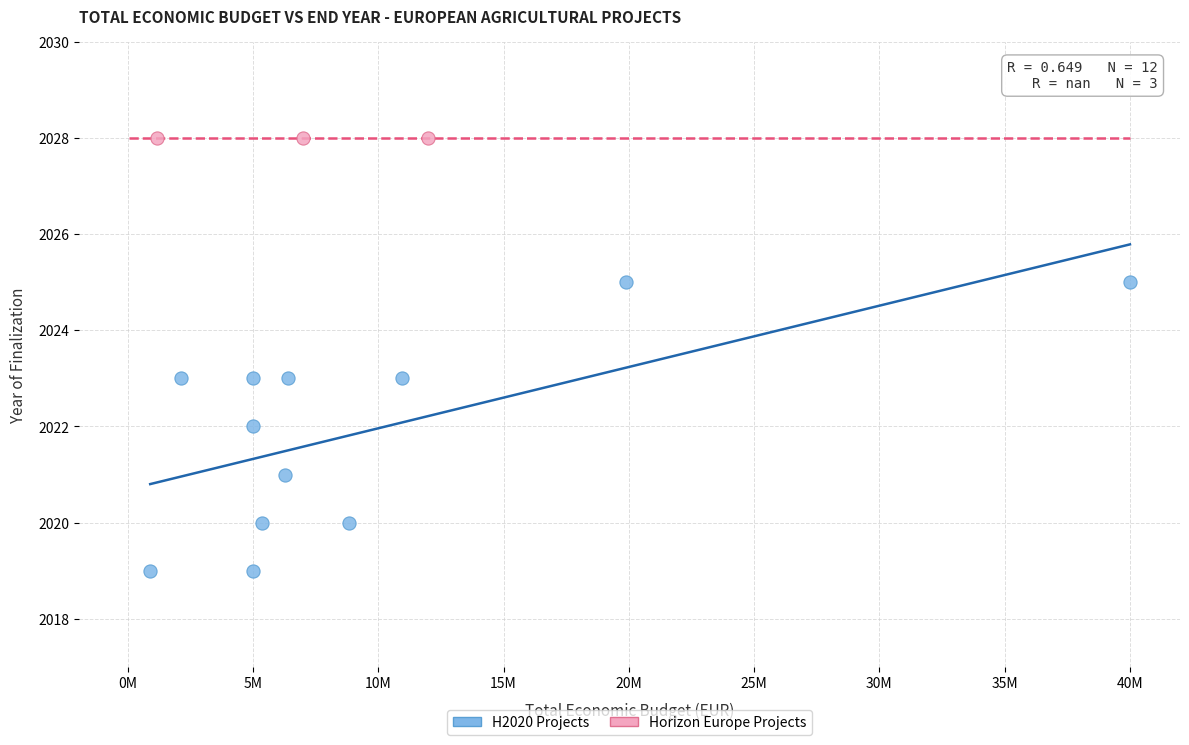

Which series reaches the minimum Y coordinate?

H2020 Projects